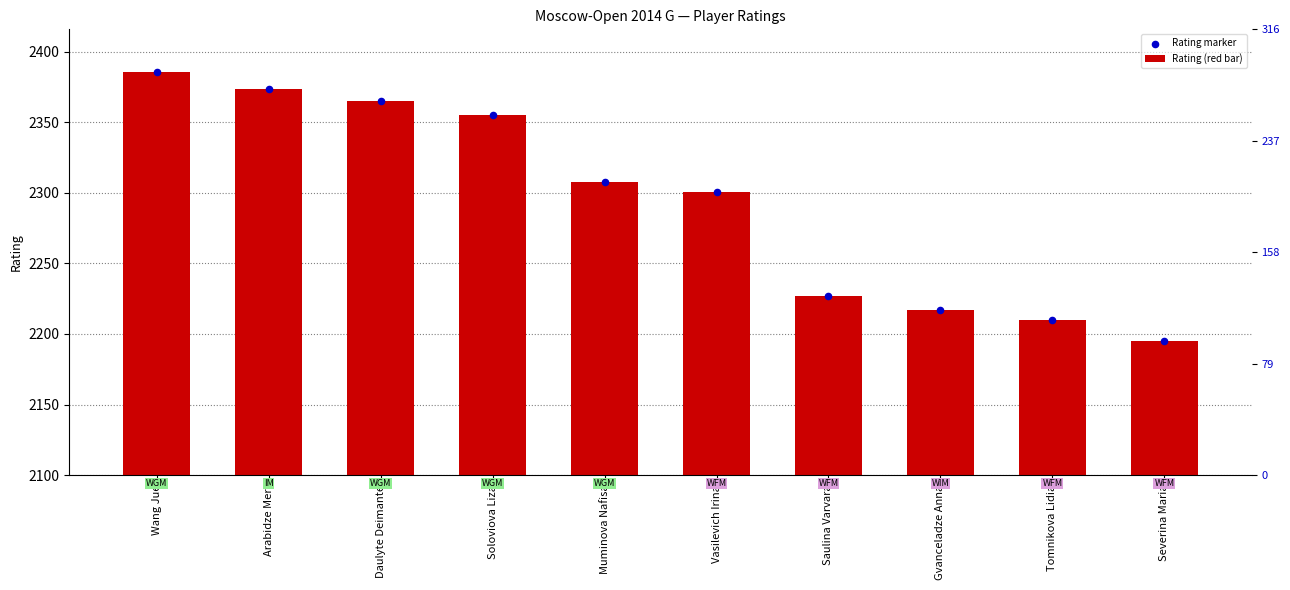

What is the total value across all series at Vasilevich Irina?

2502